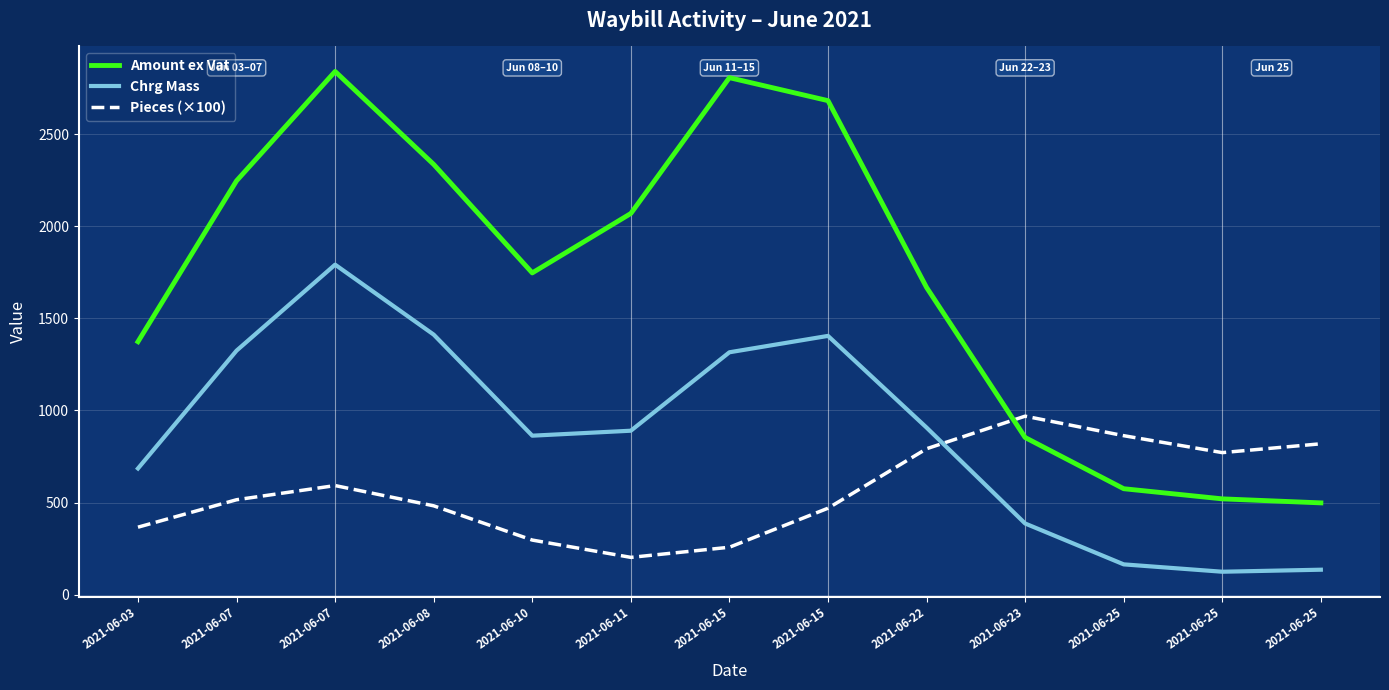

What are all the series names shown in the legend?

Amount ex Vat, Chrg Mass, Pieces (×100)